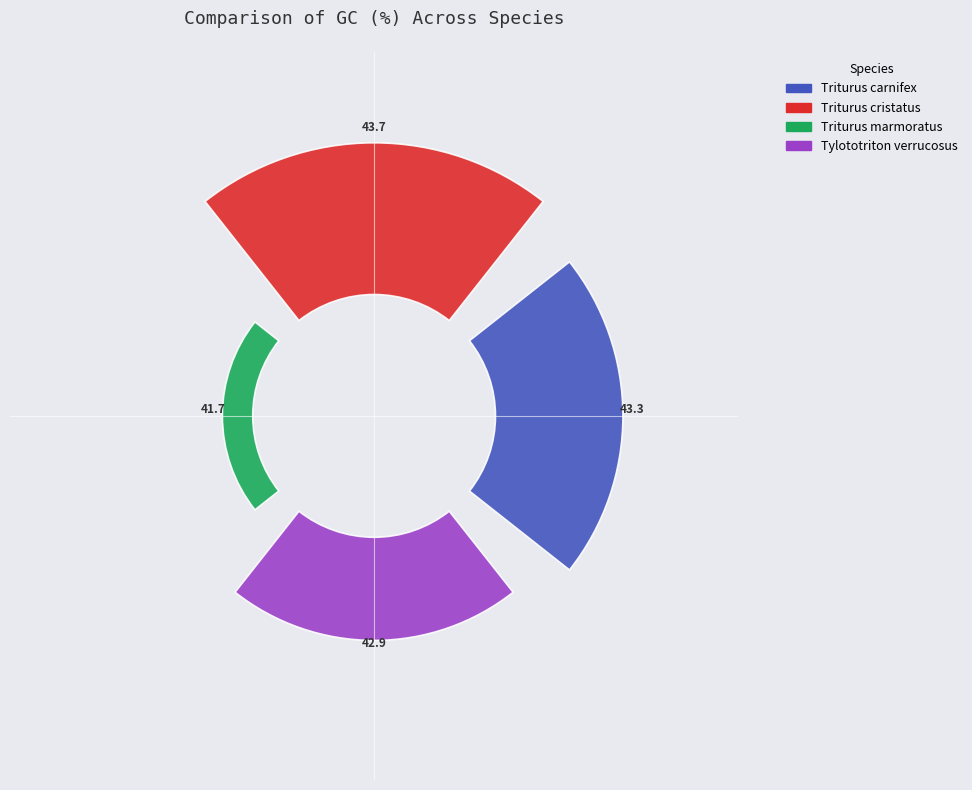

How much of the chart is everything except Triturus cristatus?

63.2%